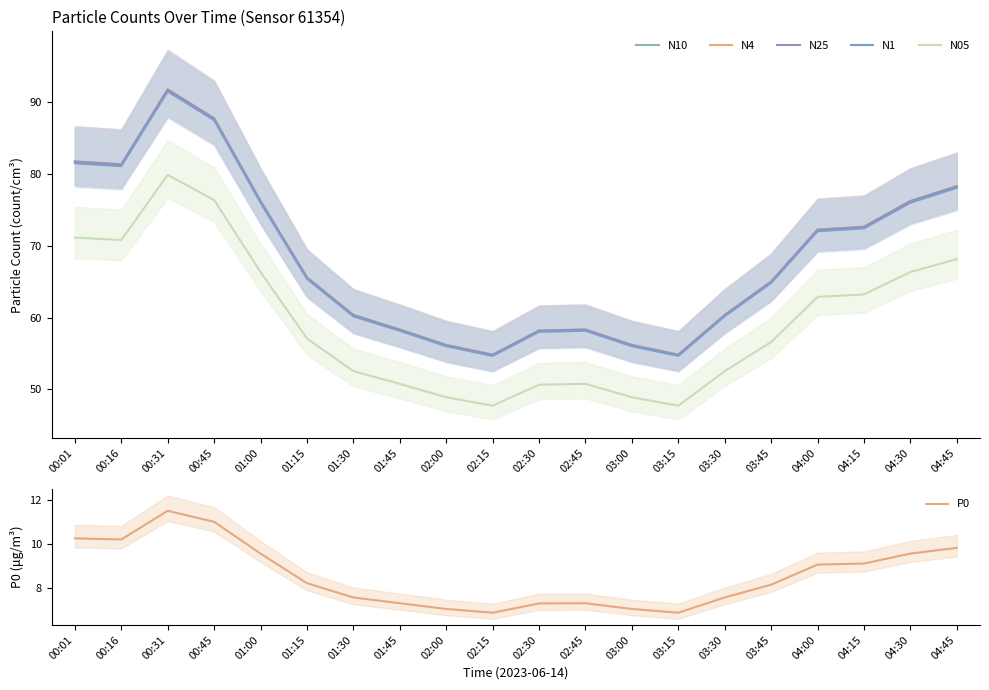

What is the difference between the maximum and minimum values in the N25 series?

36.9